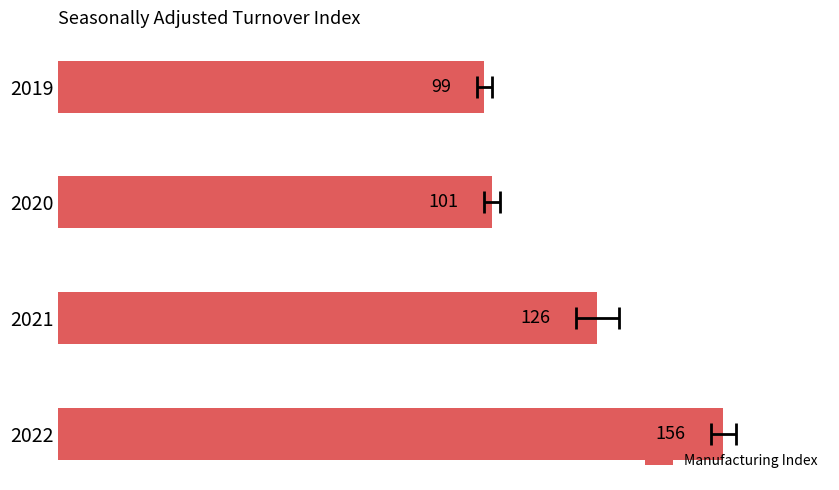

Between 2020 and 2022, which is larger?

2022